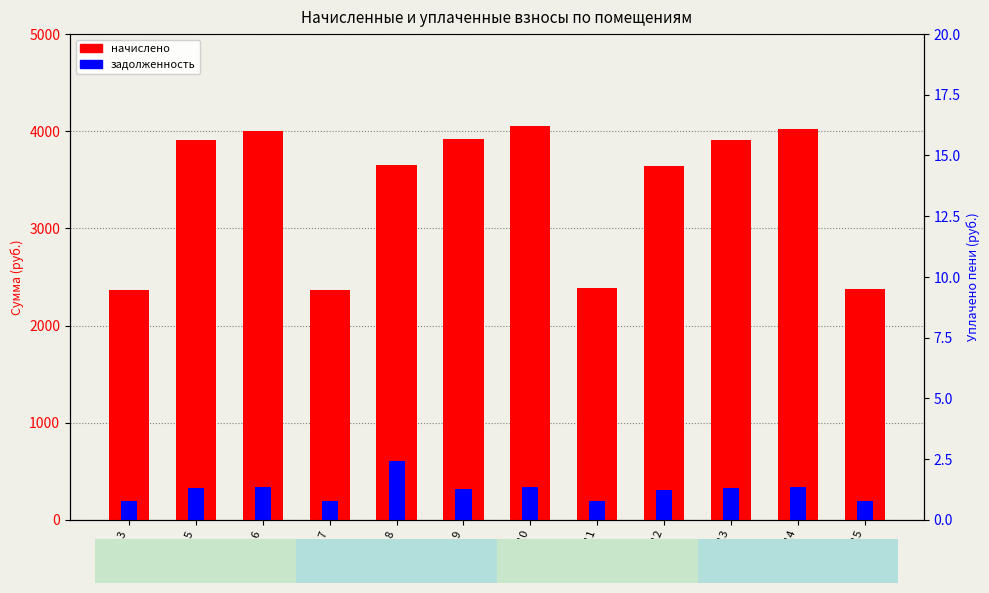

How many data points in начислено are above 3904?

6